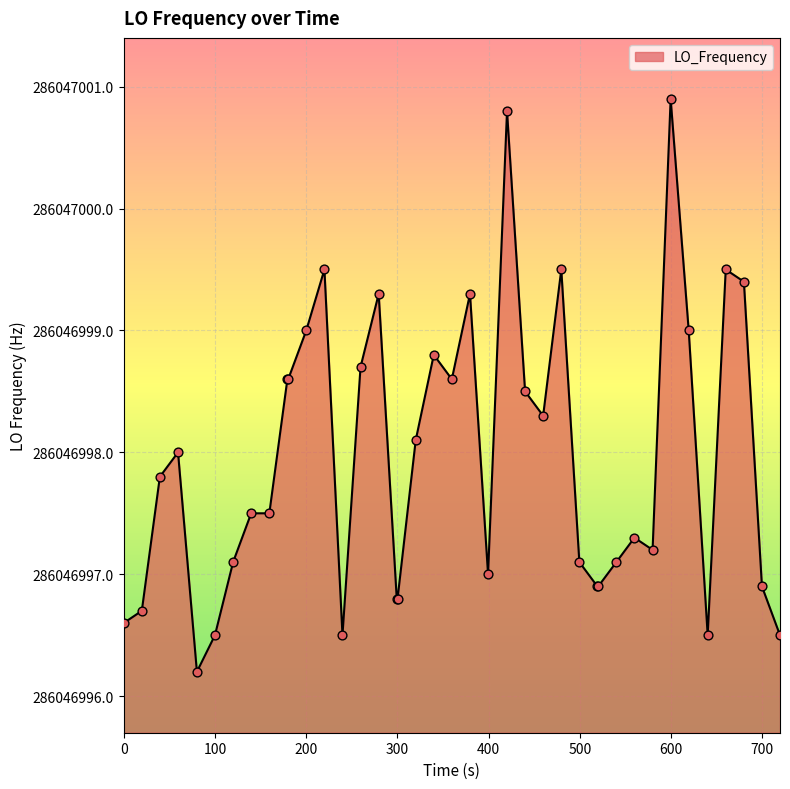

Which has a higher value, 100 or 600?

600